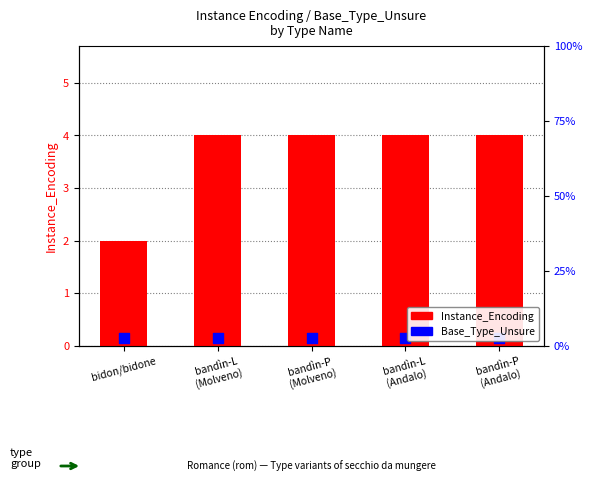

Which has a higher value, bandìn-L
(Molveno) or bidon/bidone?

bandìn-L
(Molveno)